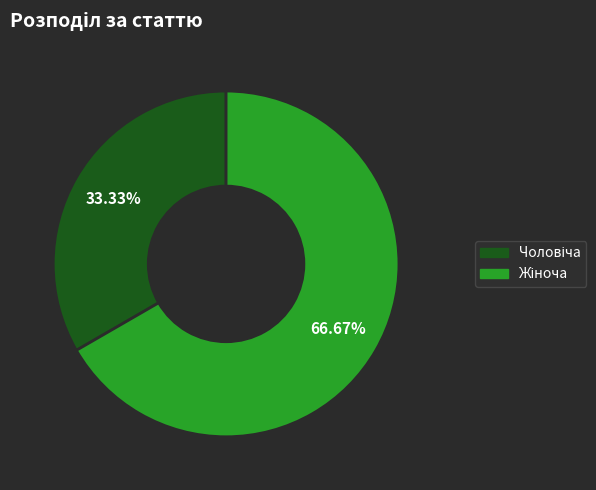

Is there any slice that represents more than half of the pie?

Yes